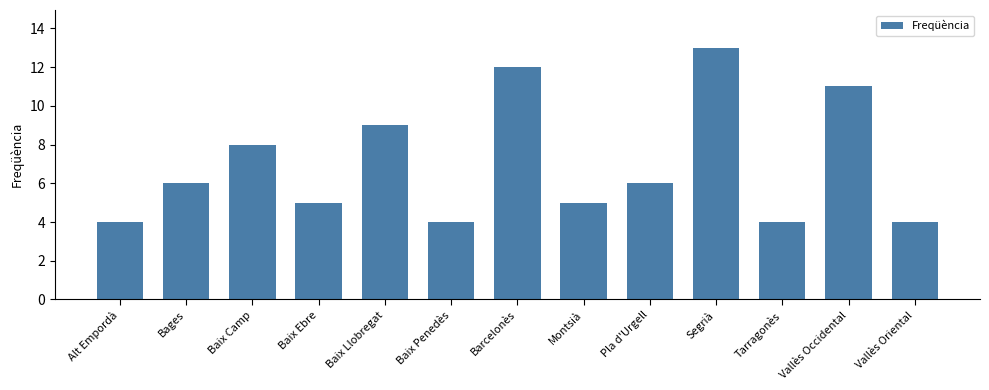

What is the label of the 12th bar from the left?

Vallès Occidental